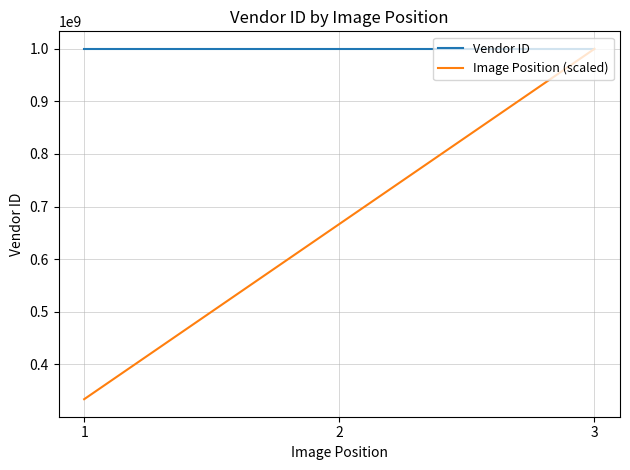

List the series in order of their overall mean, lowest first.

Image Position (scaled), Vendor ID